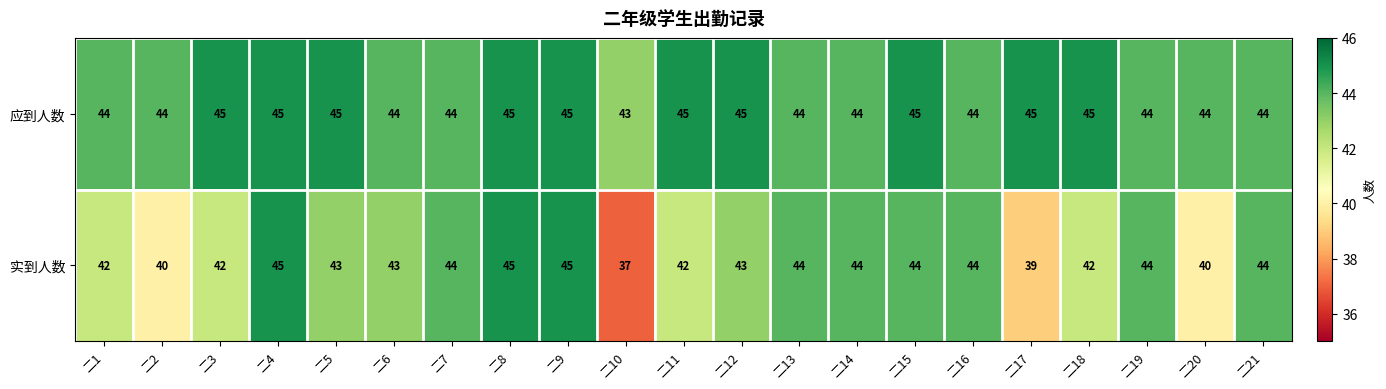

How many distinct data groups are displayed?

2